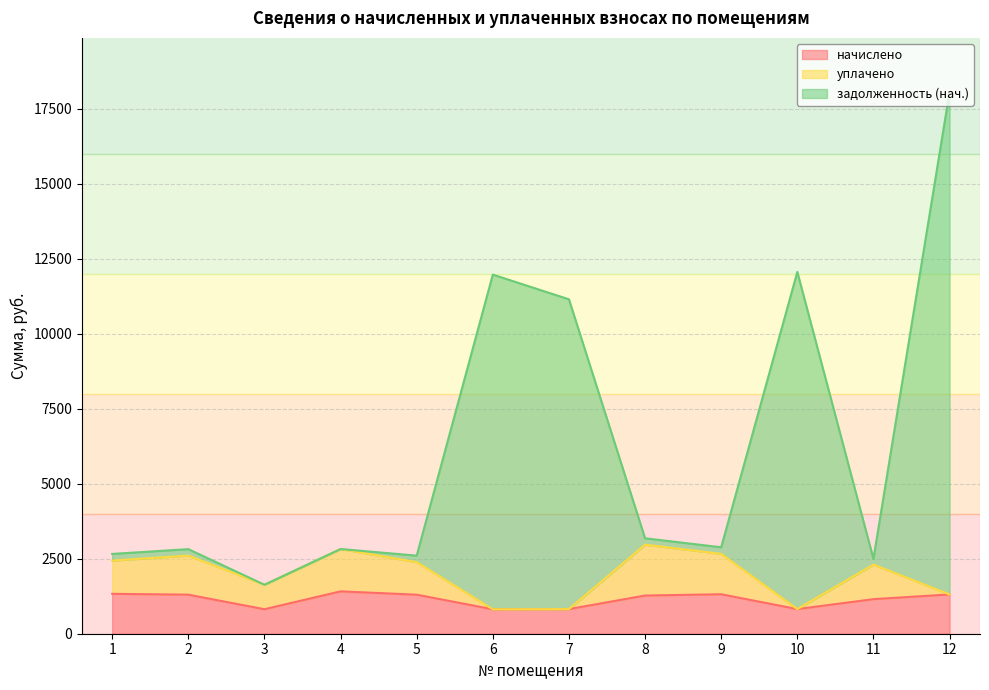

The задолженность (нач.) series shows 21527.6 at 6. True or false?

False